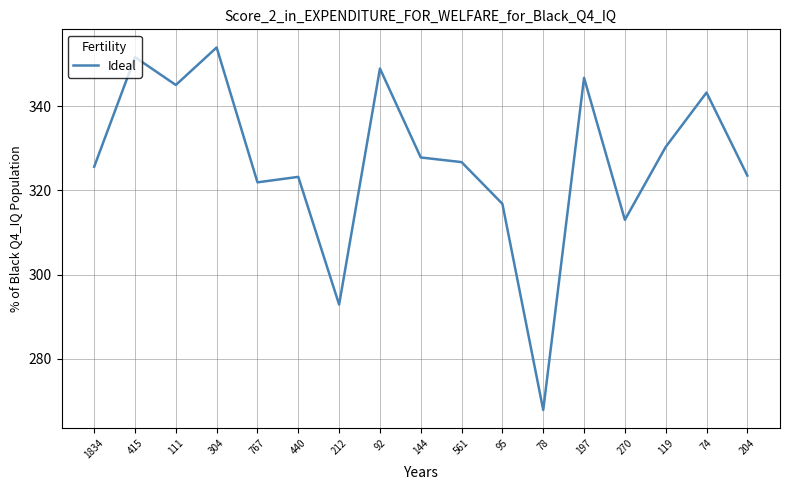

What is the maximum value shown in the chart?

353.9